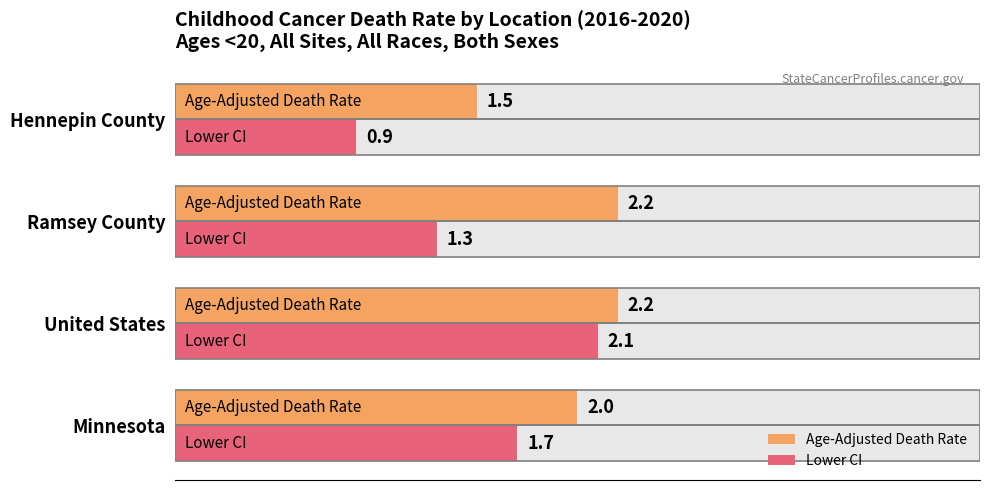

Which series has the largest total across all categories?

Age-Adjusted Death Rate